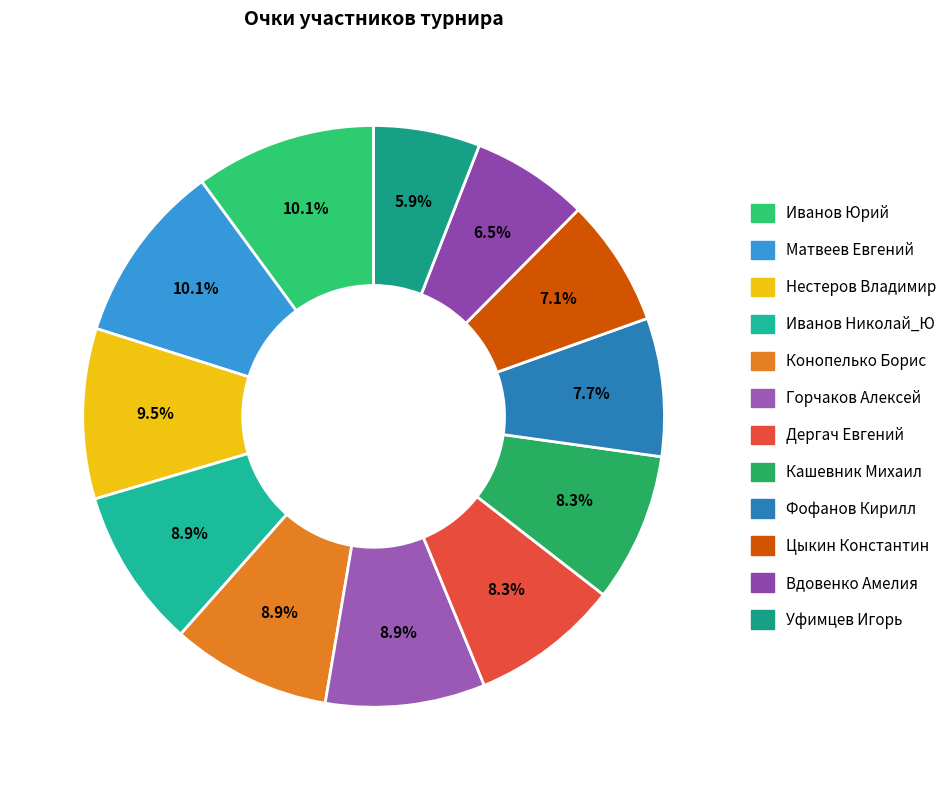

Count the number of slices in the pie.

12